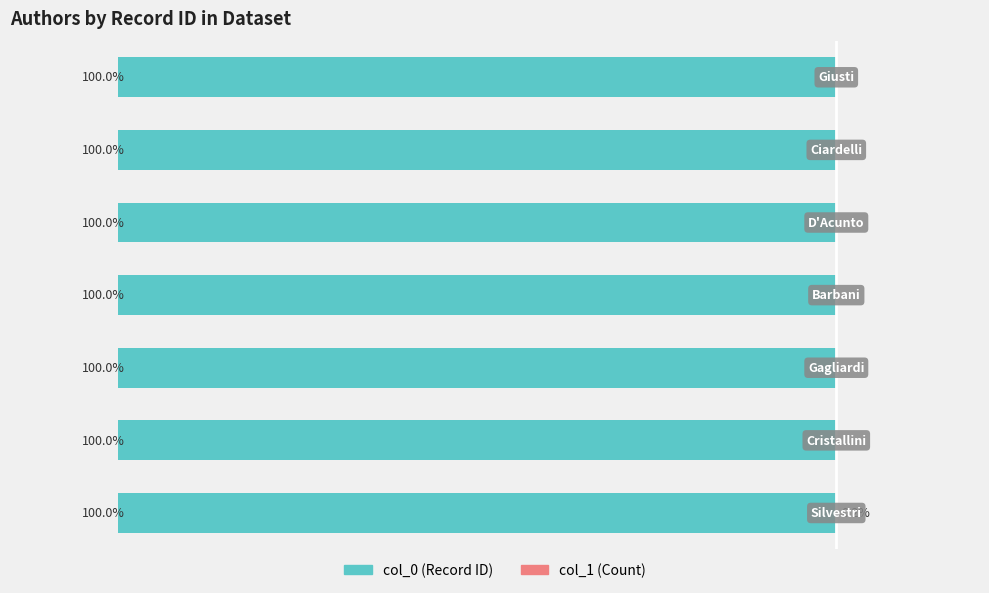

Is it true that col_1 (Count) equals -0.1 at 2?

False